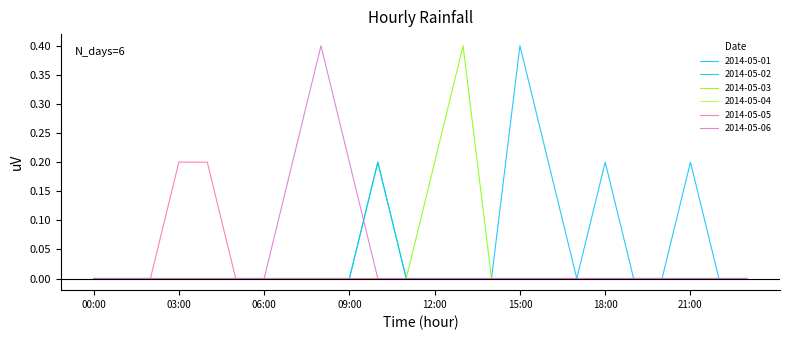

Rank the series by their average value, from lowest to highest.

2014-05-04, 2014-05-02, 2014-05-05, 2014-05-03, 2014-05-06, 2014-05-01